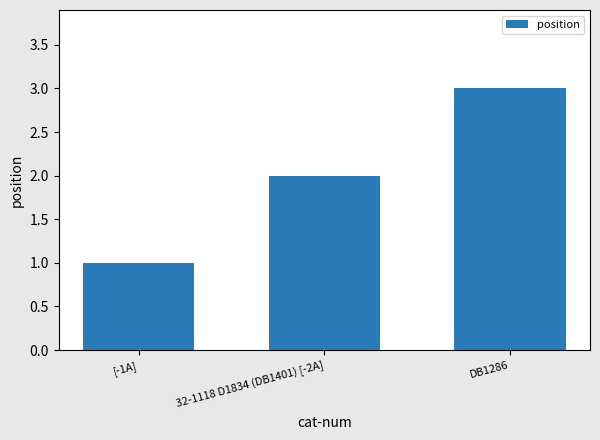

Which label corresponds to the largest value in the chart?

DB1286